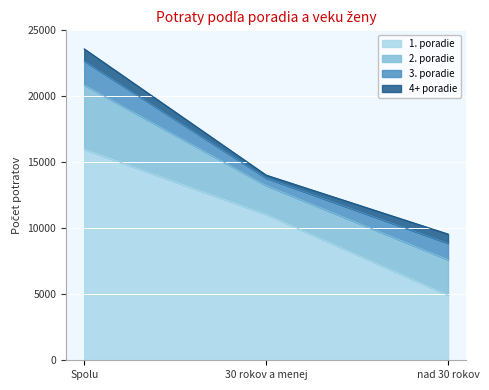

True or false: 4+ poradie has a value of 1433 at Spolu.

False